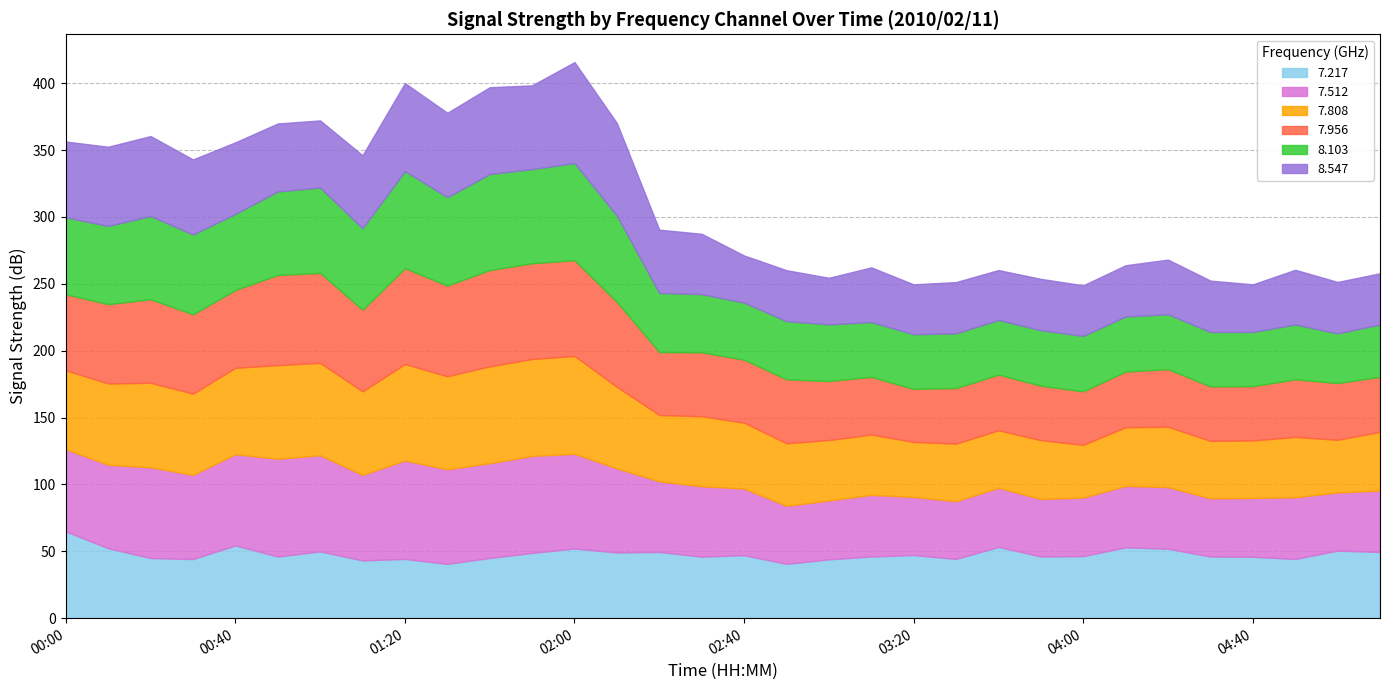

What is the highest value of the   8.103 series?

72.6